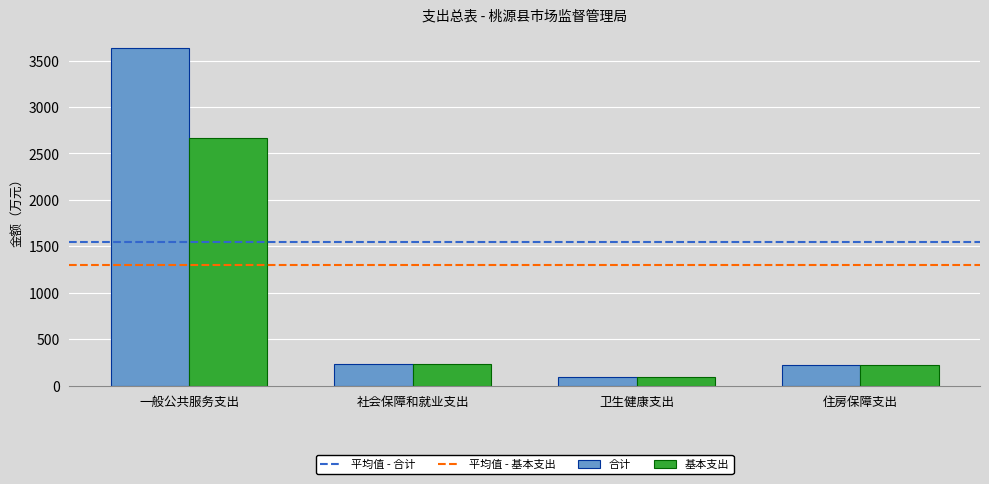

Read the 基本支出 value at 社会保障和就业支出.

228.9